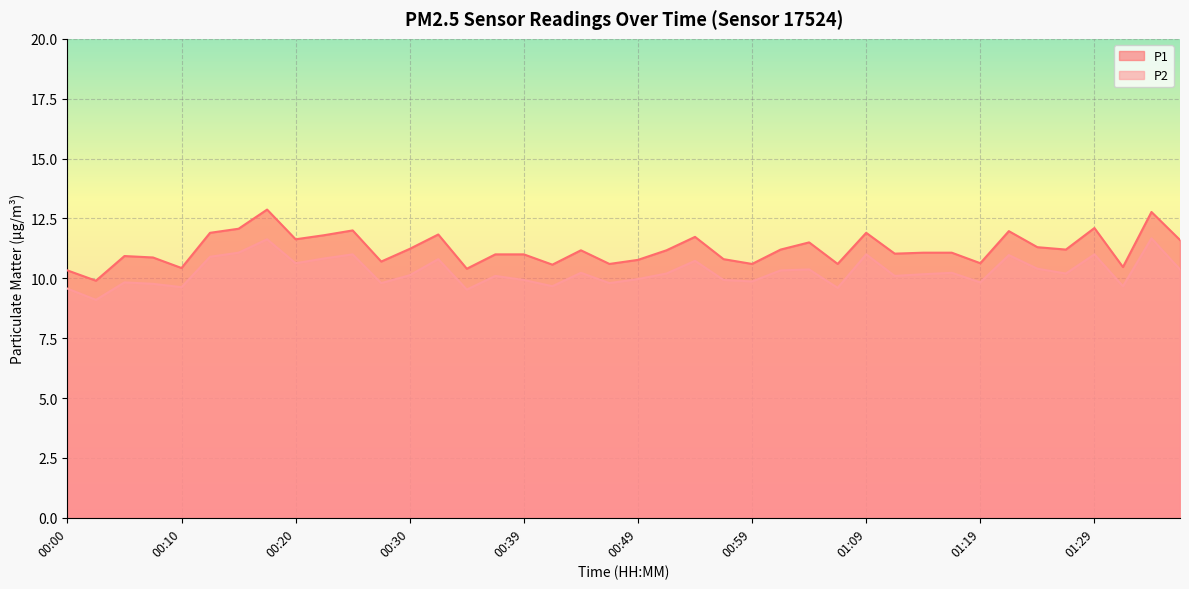

List the series in order of their peak value, highest first.

P1, P2